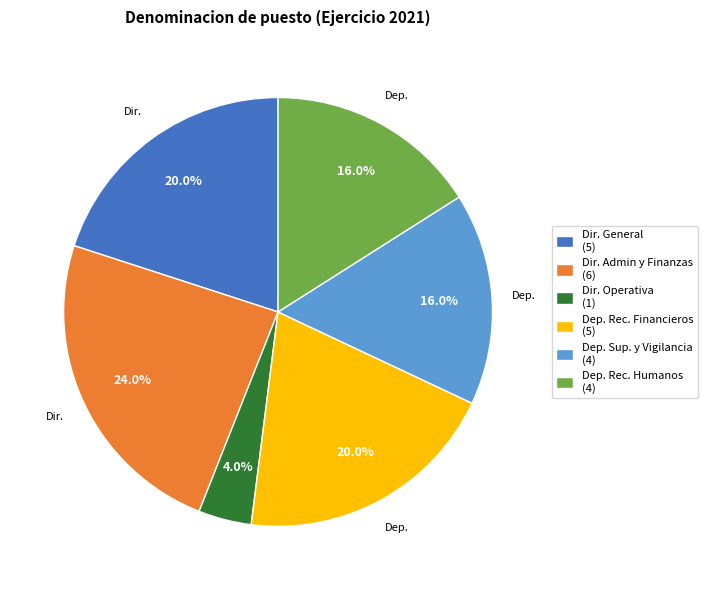

Is there a majority slice in this chart?

No